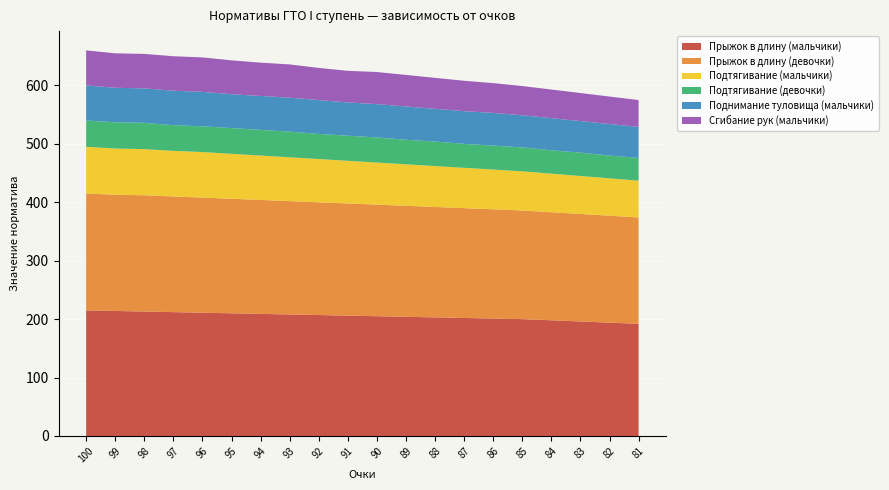

Reading right to left, what are all the values shown in this chart?

Прыжок в длину (мальчики): 192	194	196	198	200	201	202	203	204	205	206	207	208	209	210	211	212	213	214	215
Прыжок в длину (девочки): 182	183	184	185	186	187	188	189	190	191	192	193	194	195	196	197	198	199	199	200
Подтягивание (мальчики): 63	64	65	66	67	68	69	70	71	72	73	74	75	76	77	78	78	79	79	80
Подтягивание (девочки): 39	39	40	40	41	41	41	42	42	43	43	43	44	44	44	44	44	45	45	45
Поднимание туловища (мальчики): 53	54	54	55	55	56	56	56	57	57	57	58	58	58	58	59	59	59	59	60
Сгибание рук (мальчики): 46	47	48	49	50	51	52	53	54	55	54	55	57	57	58	59	59	59	59	60